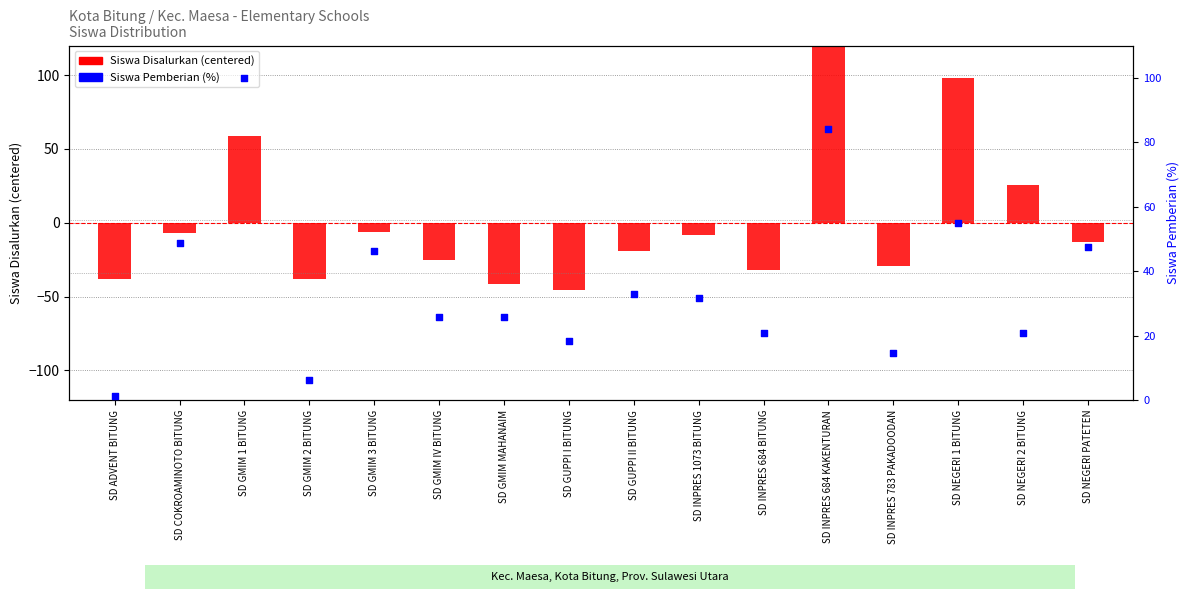

What are all the series names shown in the legend?

Siswa Disalurkan (centered), Siswa Pemberian (%)